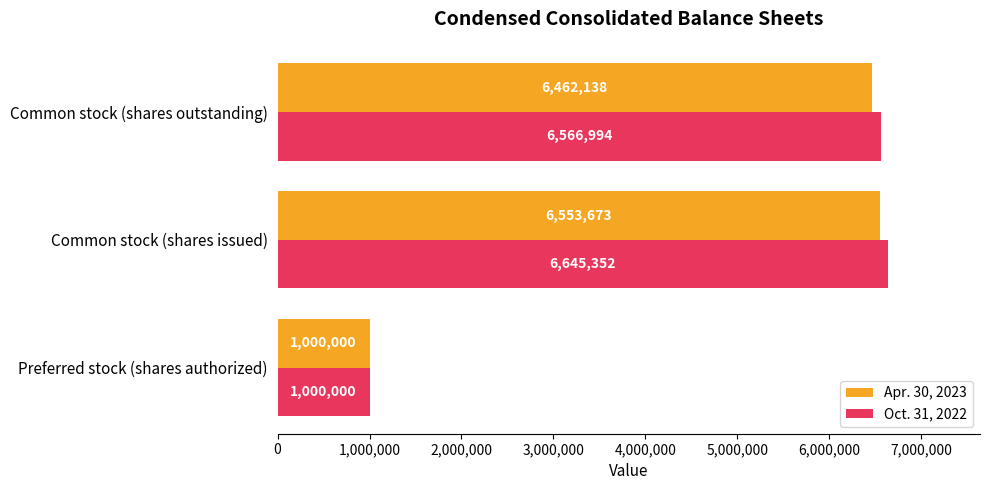

Which category has the highest value in the Oct. 31, 2022 series?

Common stock (shares issued)